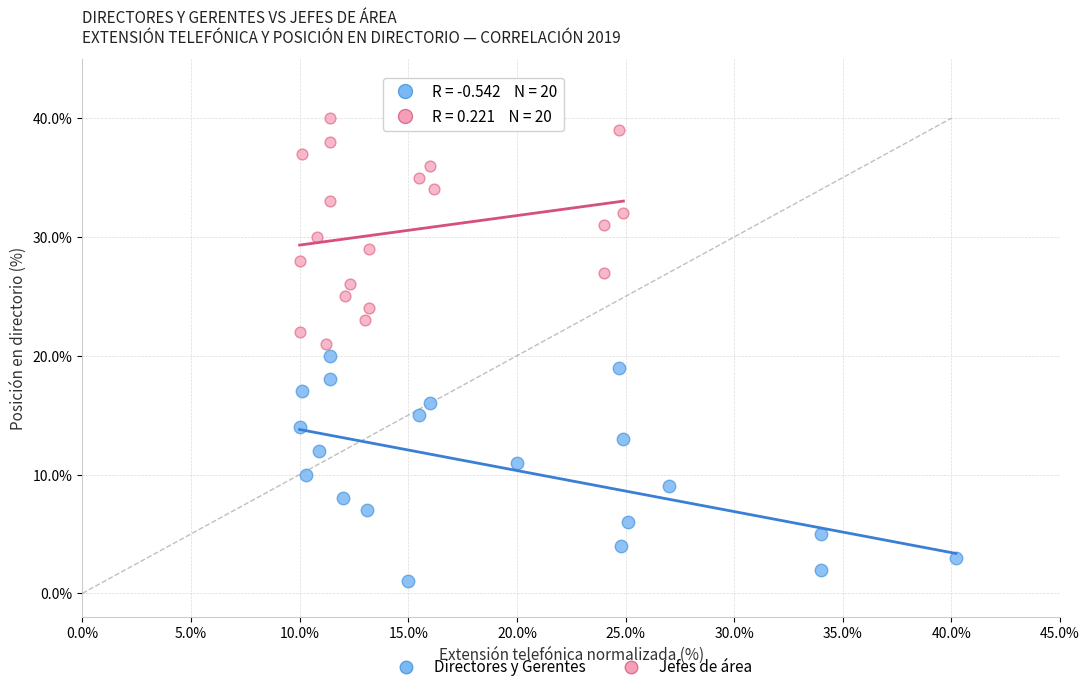

Which series reaches the maximum Y coordinate?

Jefes de área